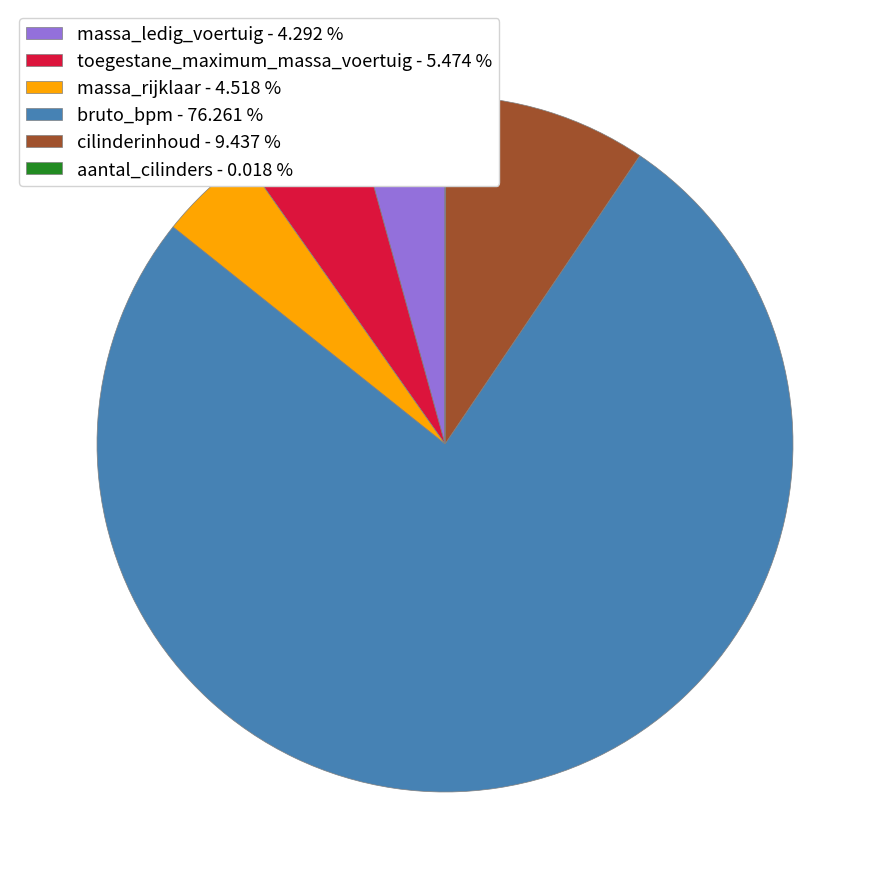

What is the largest slice in the pie chart?

bruto_bpm - 76.261 %